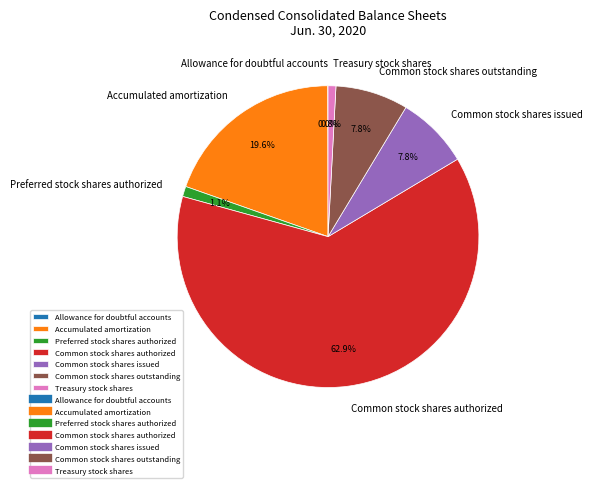

Does any single category account for the majority?

Yes